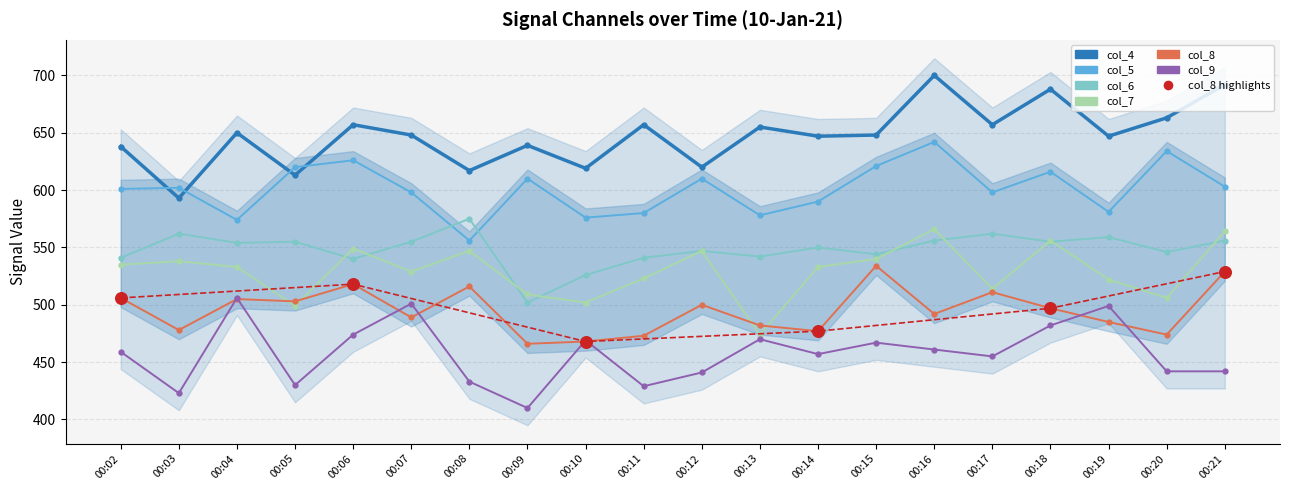

Which series contains the lowest Y value?

col_9